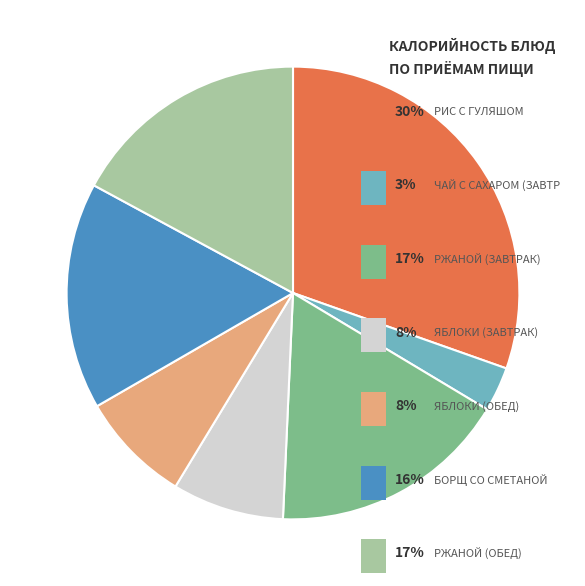

Does any single category account for the majority?

No